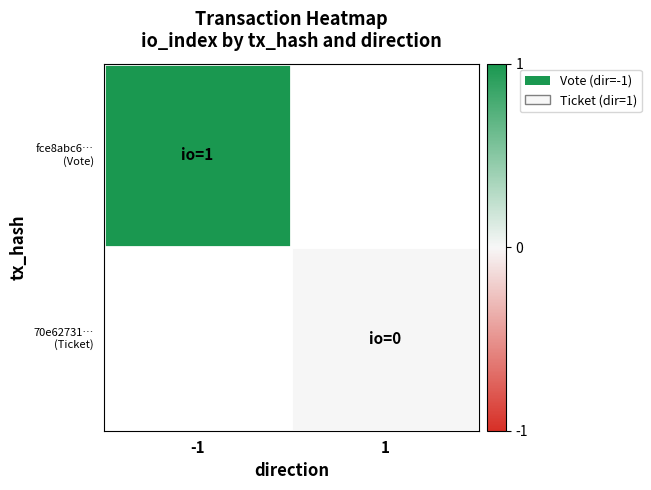

List the labels in order of 70e62731… (Ticket) value, largest first.

-1, 1